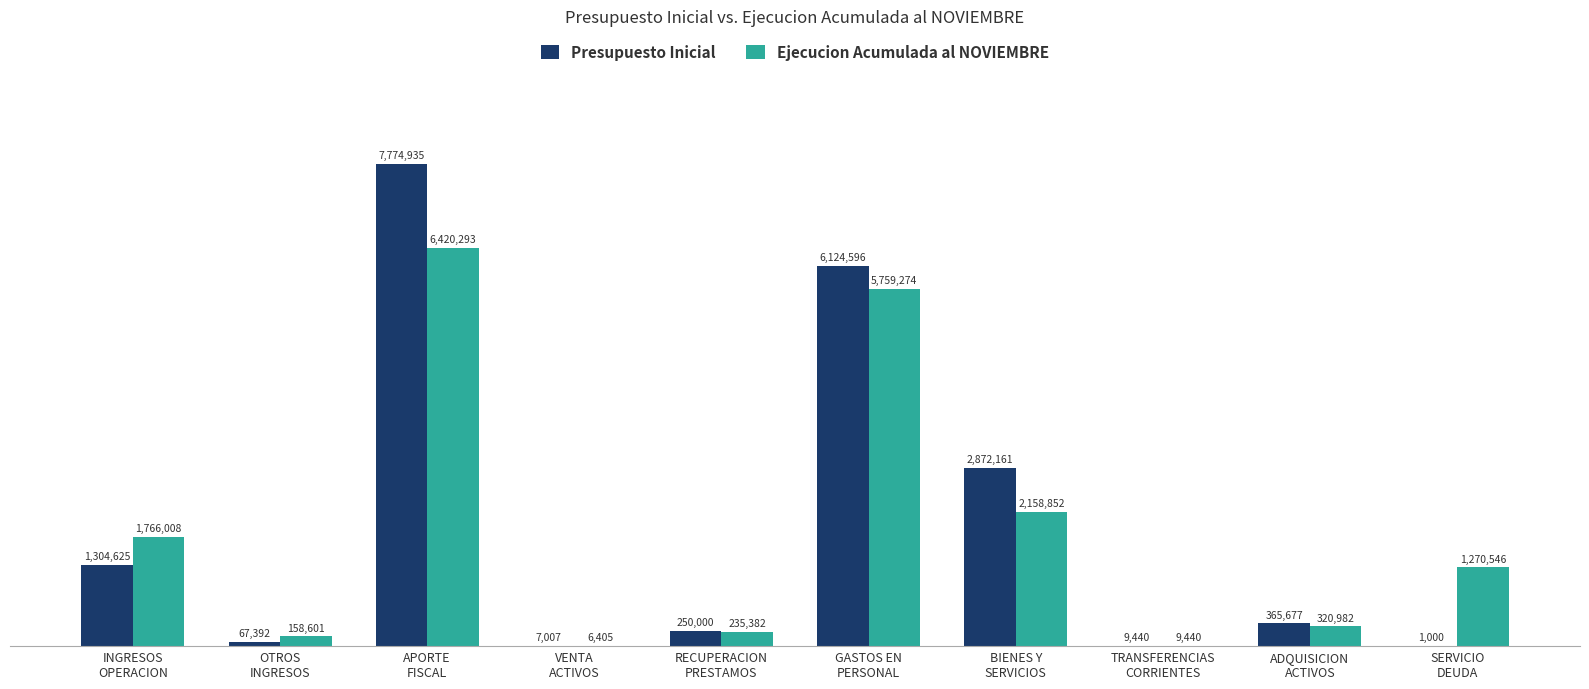

Does the chart contain stacked bars?

No